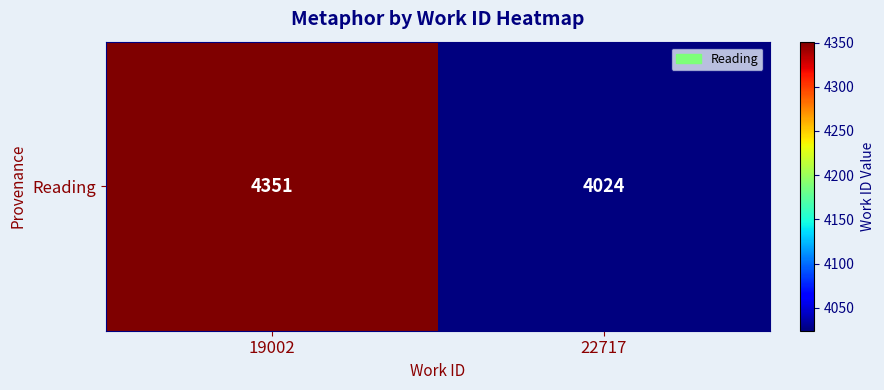

Which has a higher value, 19002 or 22717?

19002